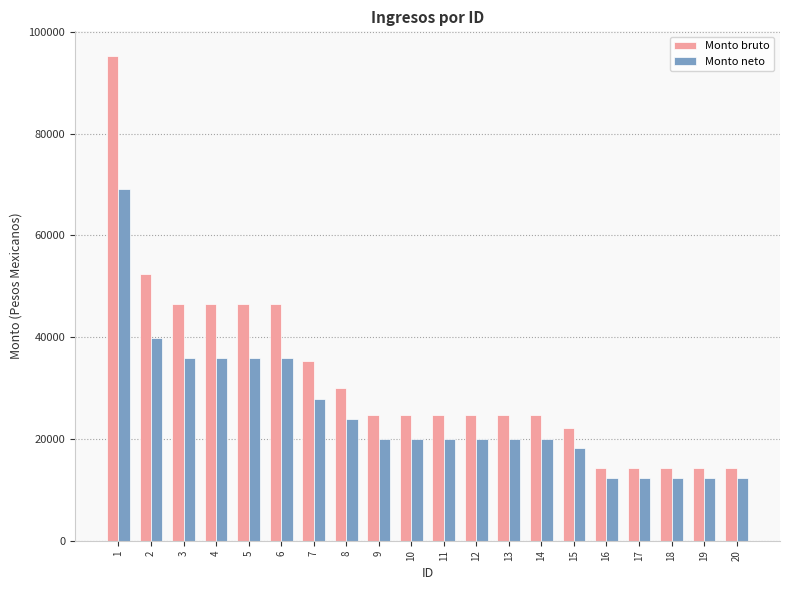

The value of Monto bruto at 3 is 28554.0. True or false?

False